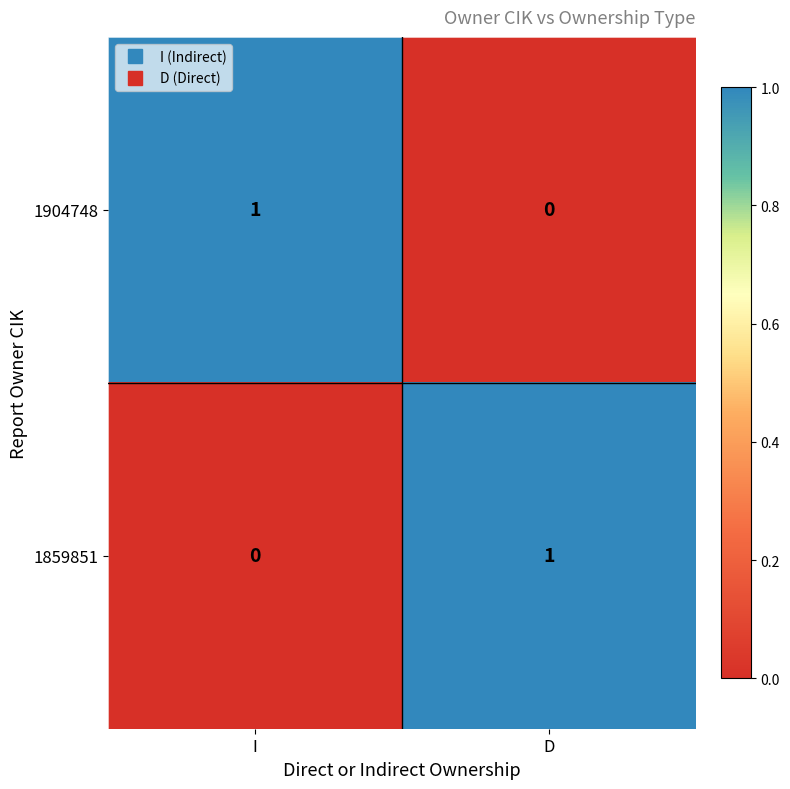

List the labels in order of 1859851 value, largest first.

D, I